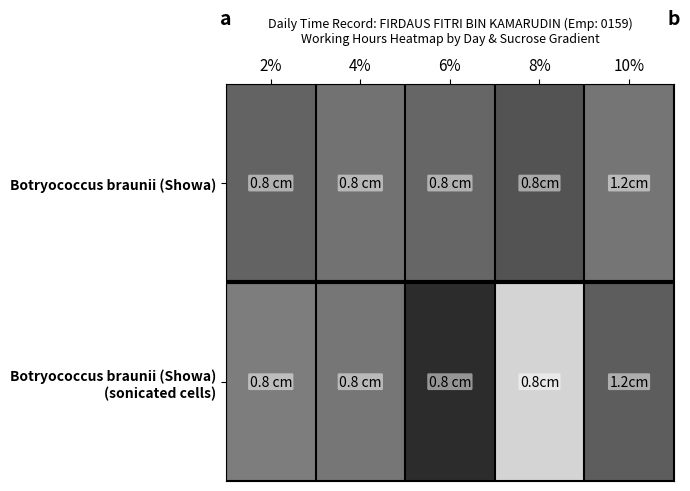

At how many categories does at least one series exceed 10?

1